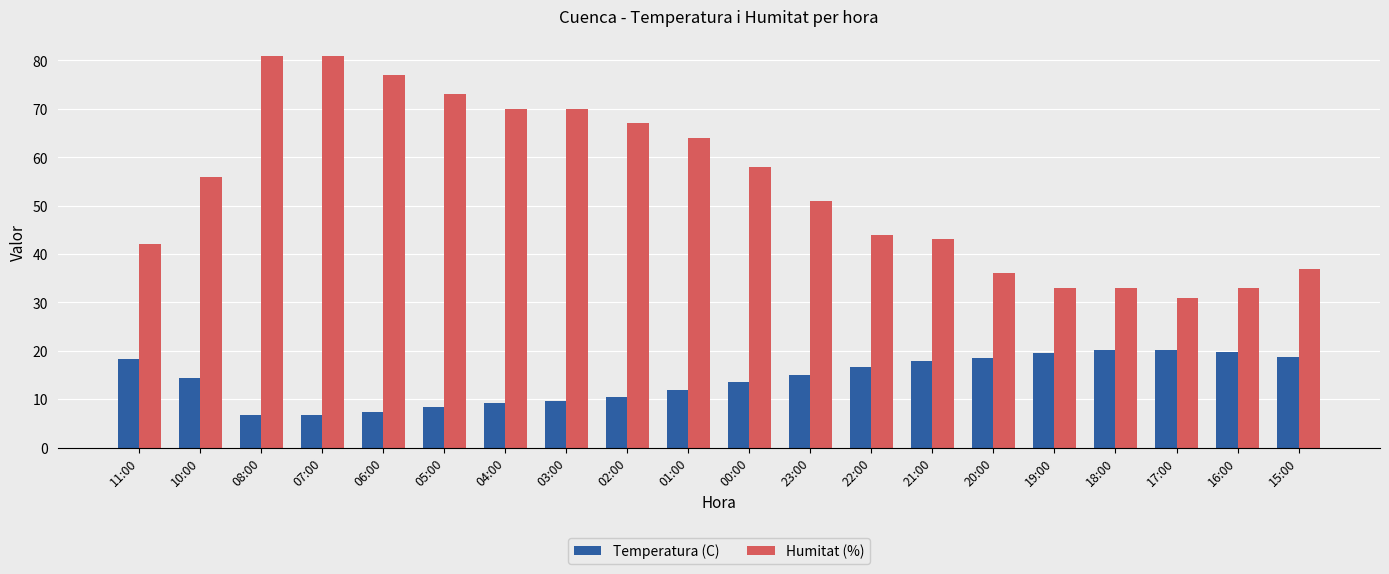

How many series are shown in this chart?

2